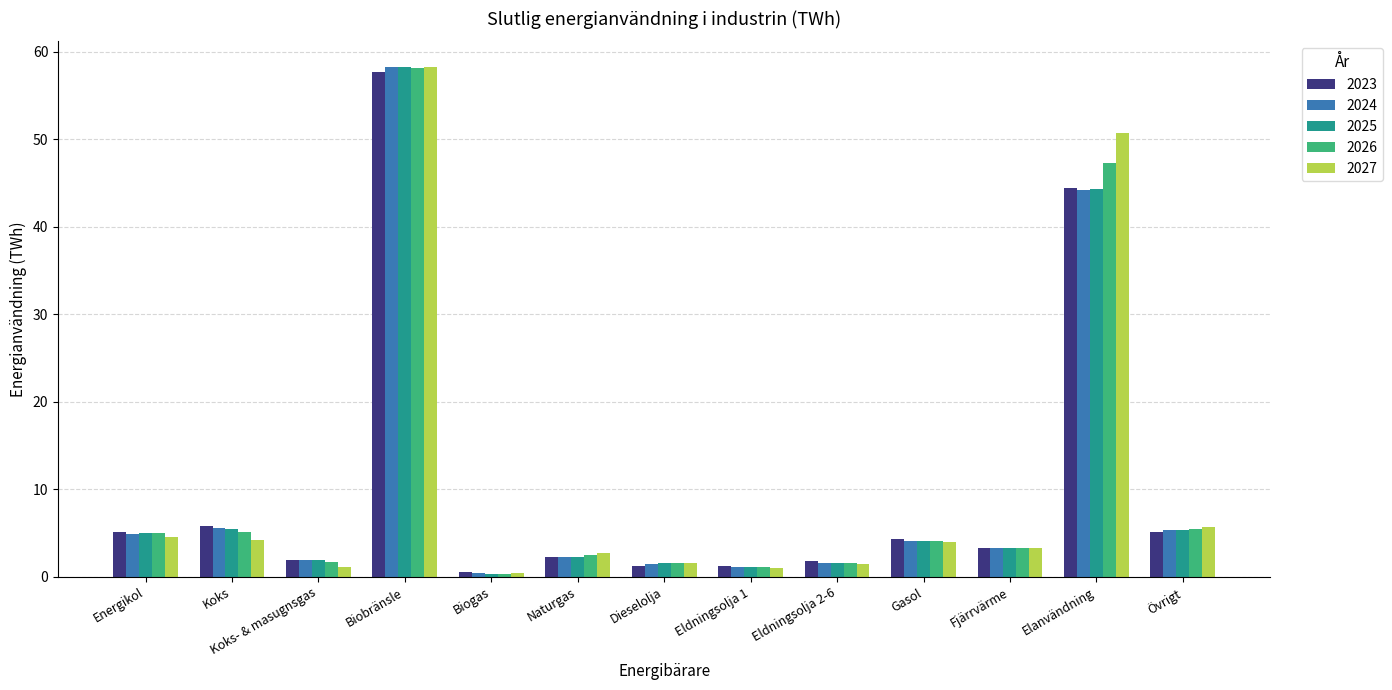

Count the number of categories in the chart.

13